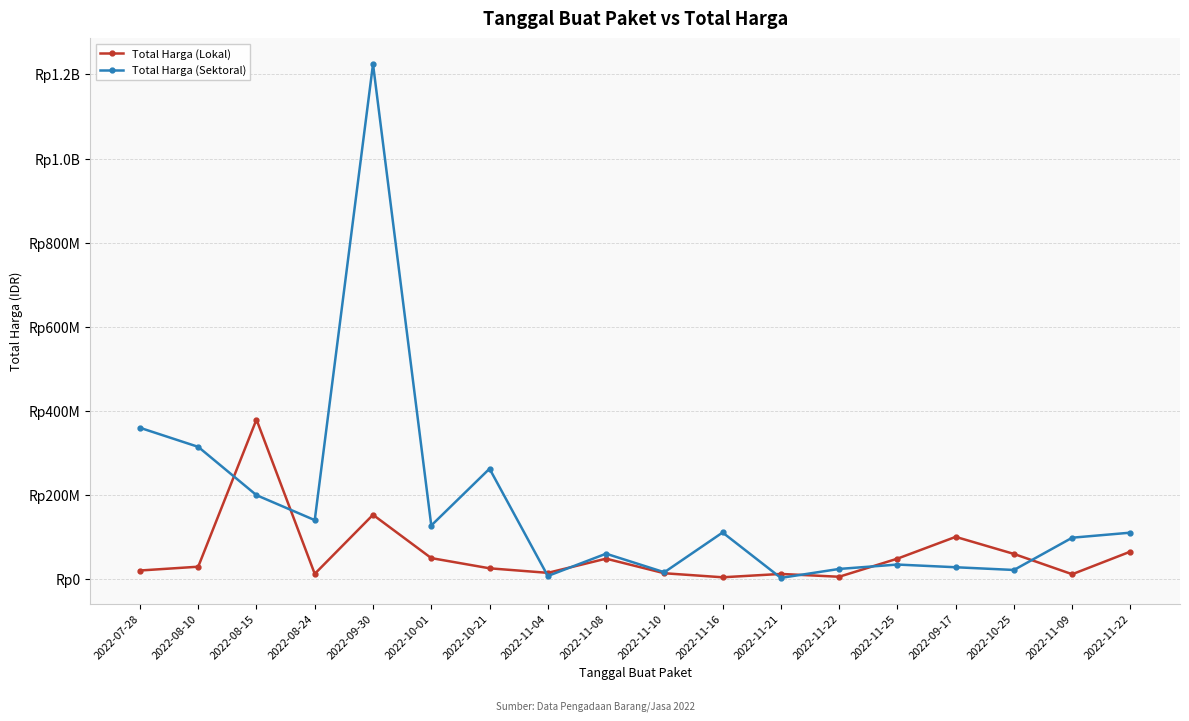

Does the chart have visible grid lines?

Yes